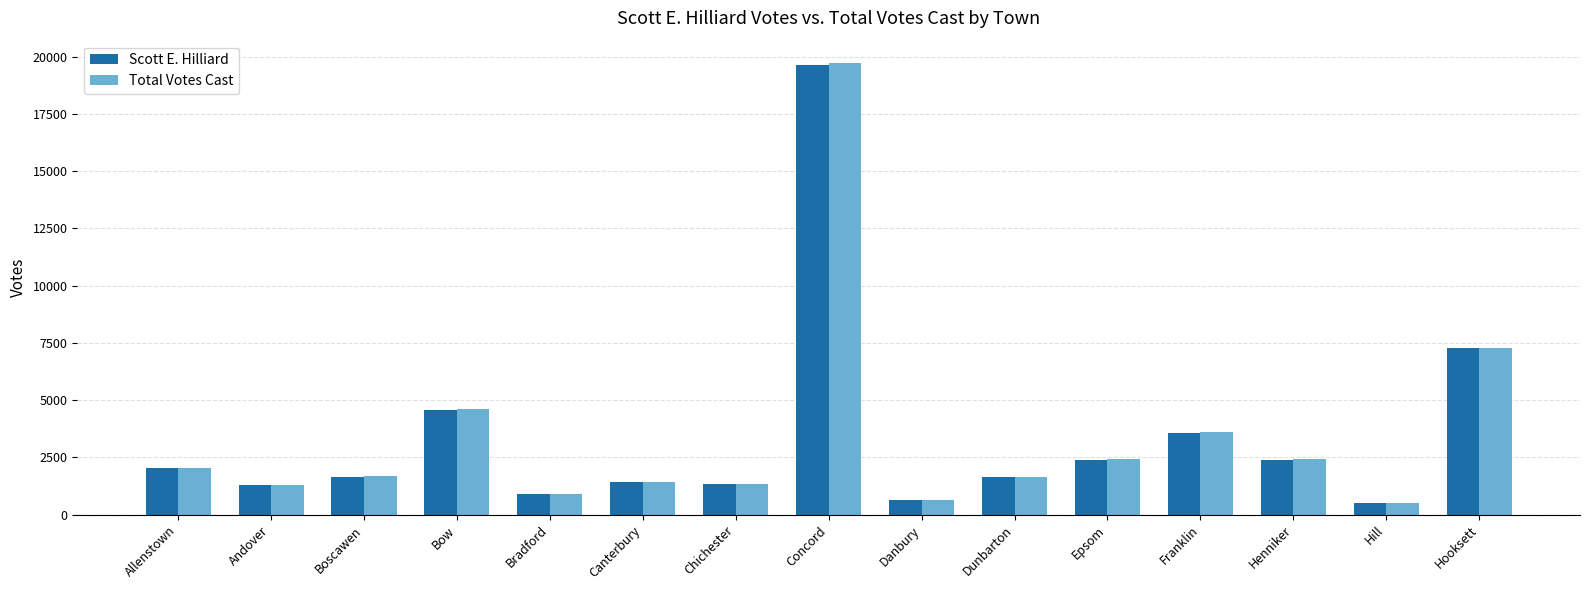

Is it true that Total Votes Cast equals 27908 at Concord?

False